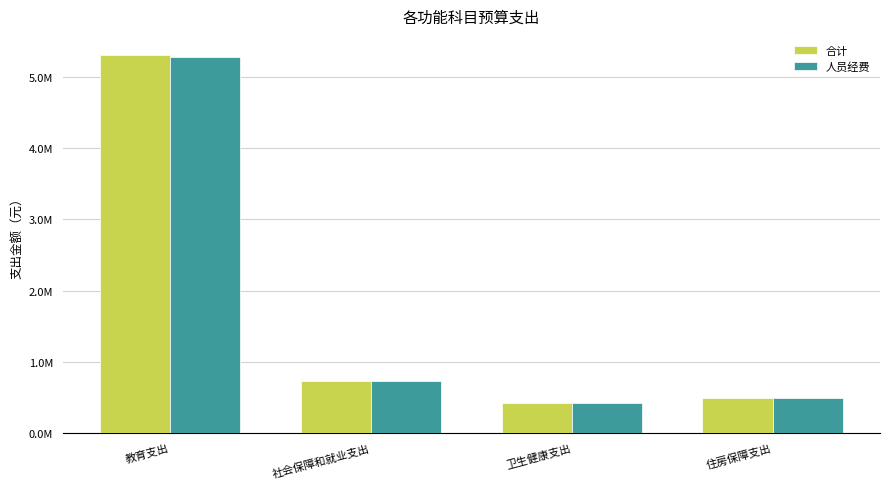

What are all the series names shown in the legend?

合计, 人员经费